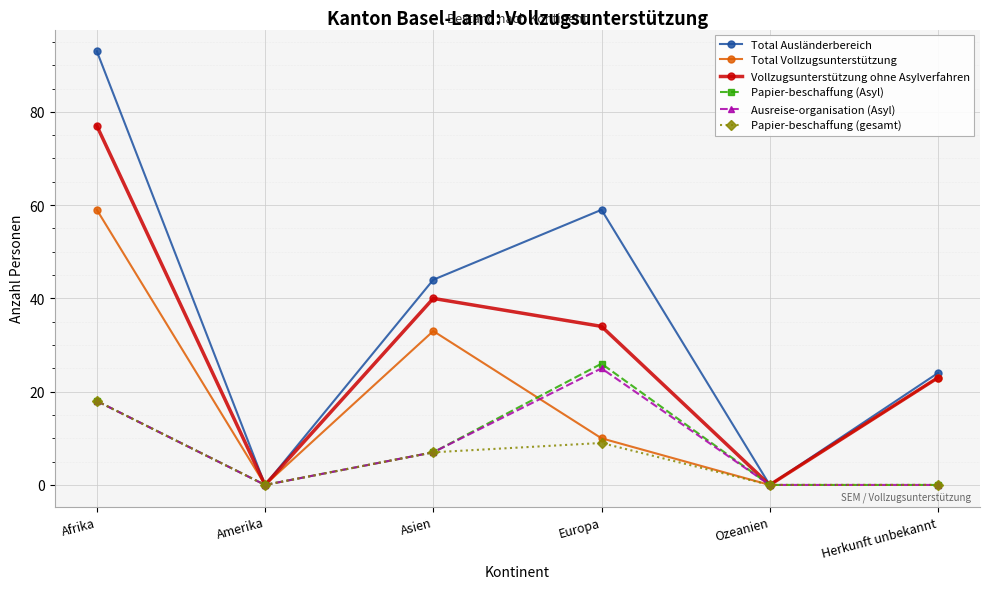

Reading left to right, transcribe all the data shown in this chart.

Total Ausländerbereich: 93	0	44	59	0	24
Total Vollzugsunterstützung: 59	0	33	10	0	23
Vollzugsunterstützung ohne Asylverfahren: 77	0	40	34	0	23
Papier-beschaffung (Asyl): 18	0	7	26	0	0
Ausreise-organisation (Asyl): 18	0	7	25	0	0
Papier-beschaffung (gesamt): 18	0	7	9	0	0